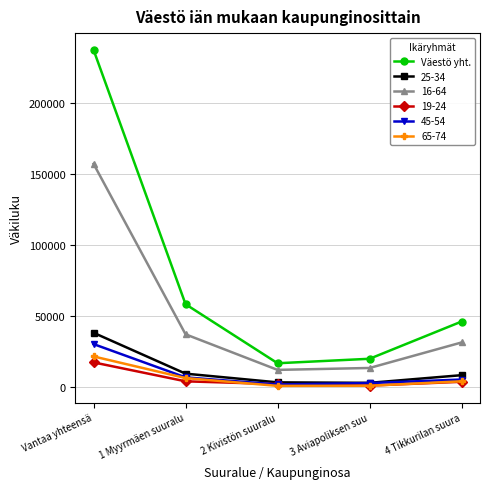

What is the highest value of the Väestö yht. series?

237231